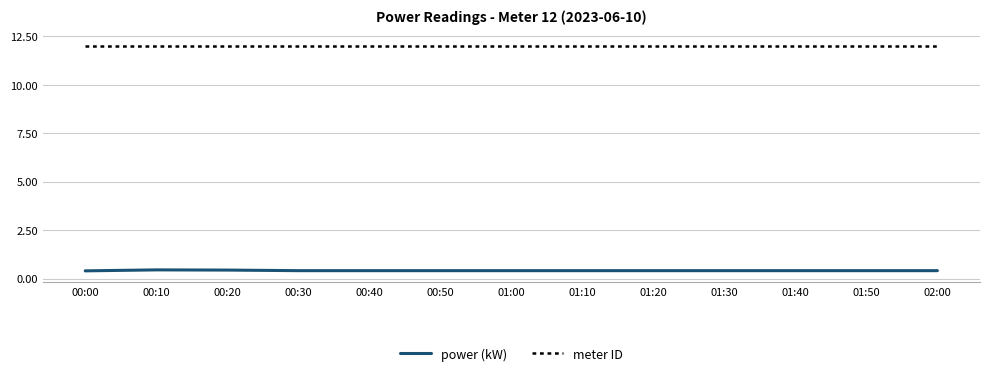

True or false: meter ID and power (kW) intersect in this chart.

False